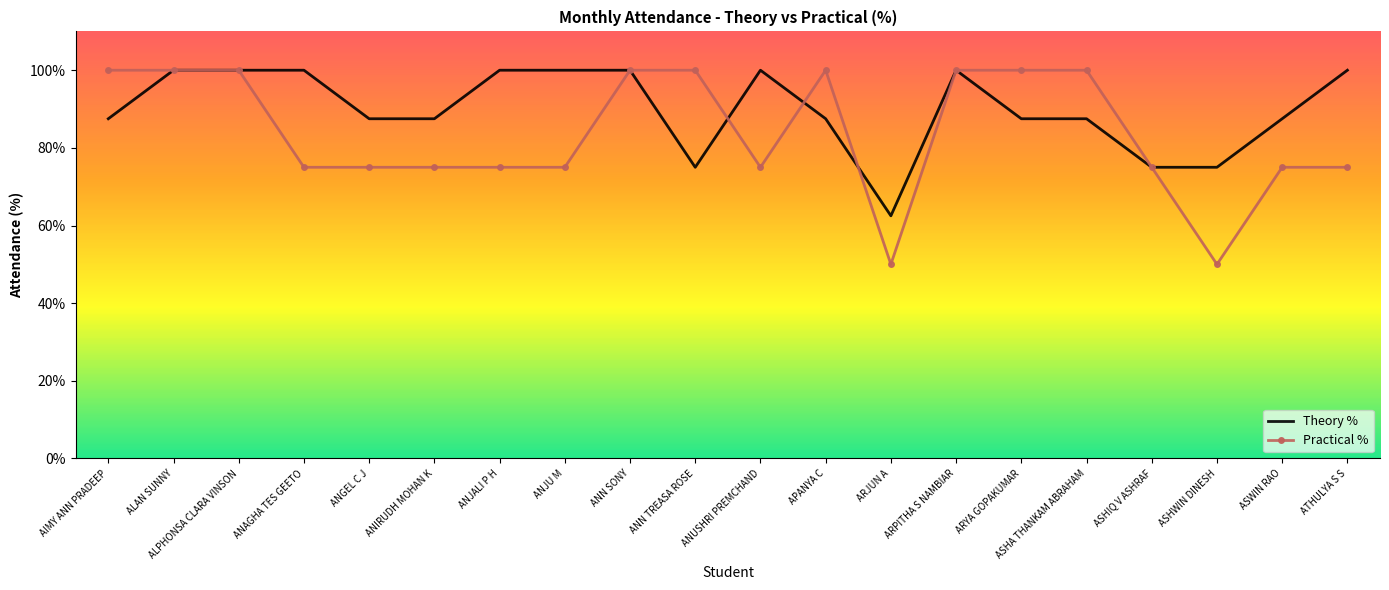

What is the total value across all series at ASWIN RAO?

162.5